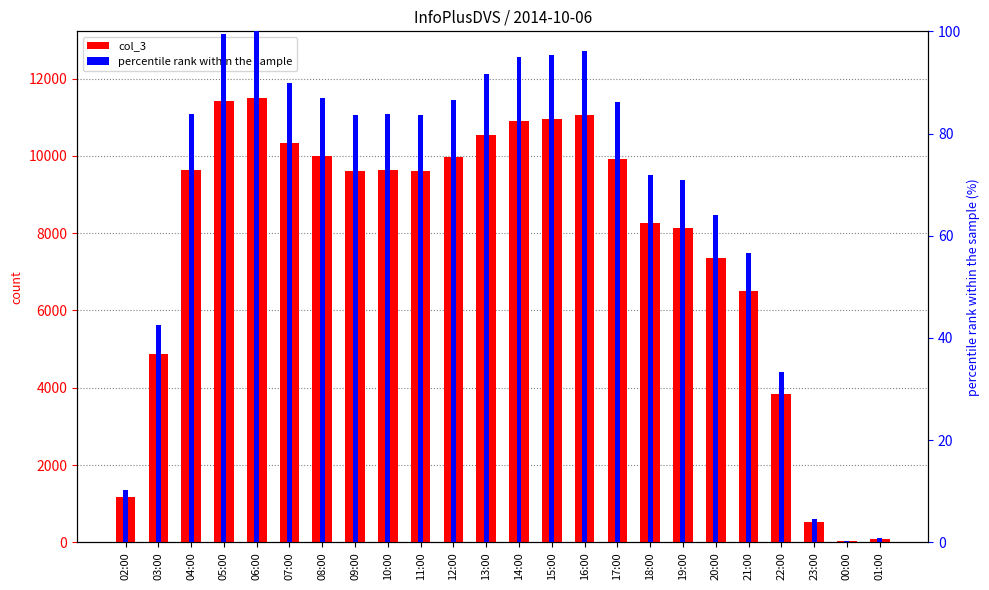

What are all the series names shown in the legend?

col_3, percentile rank within the sample